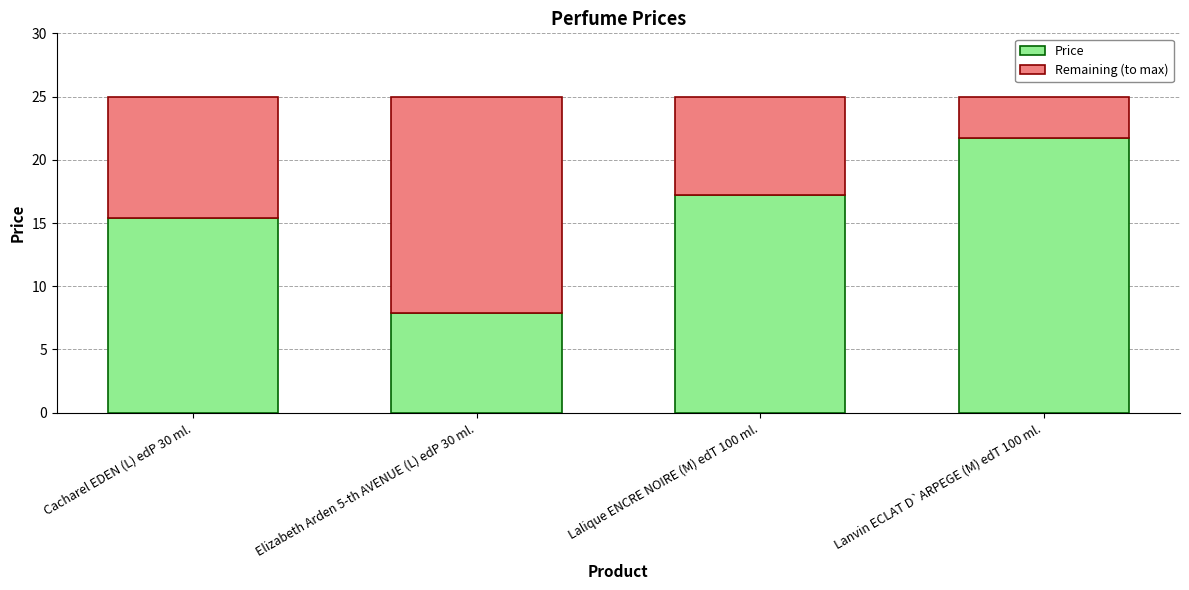

True or false: Price has a value of 23.0 at Lalique ENCRE NOIRE (M) edT 100 ml..

False